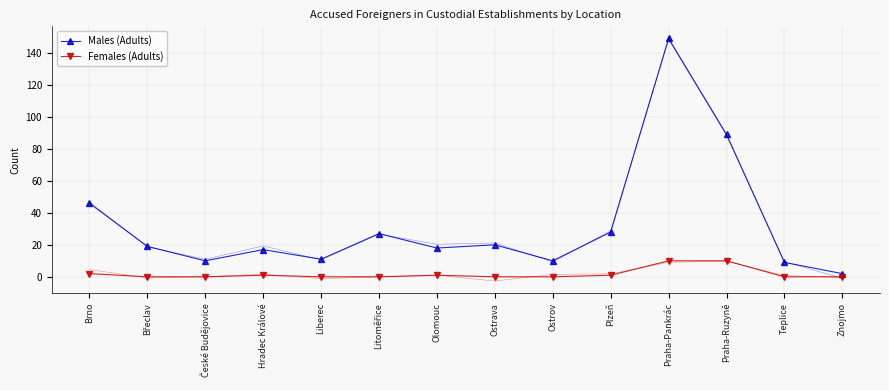

Where is Females (Adults) nearest to the value 5?

Brno